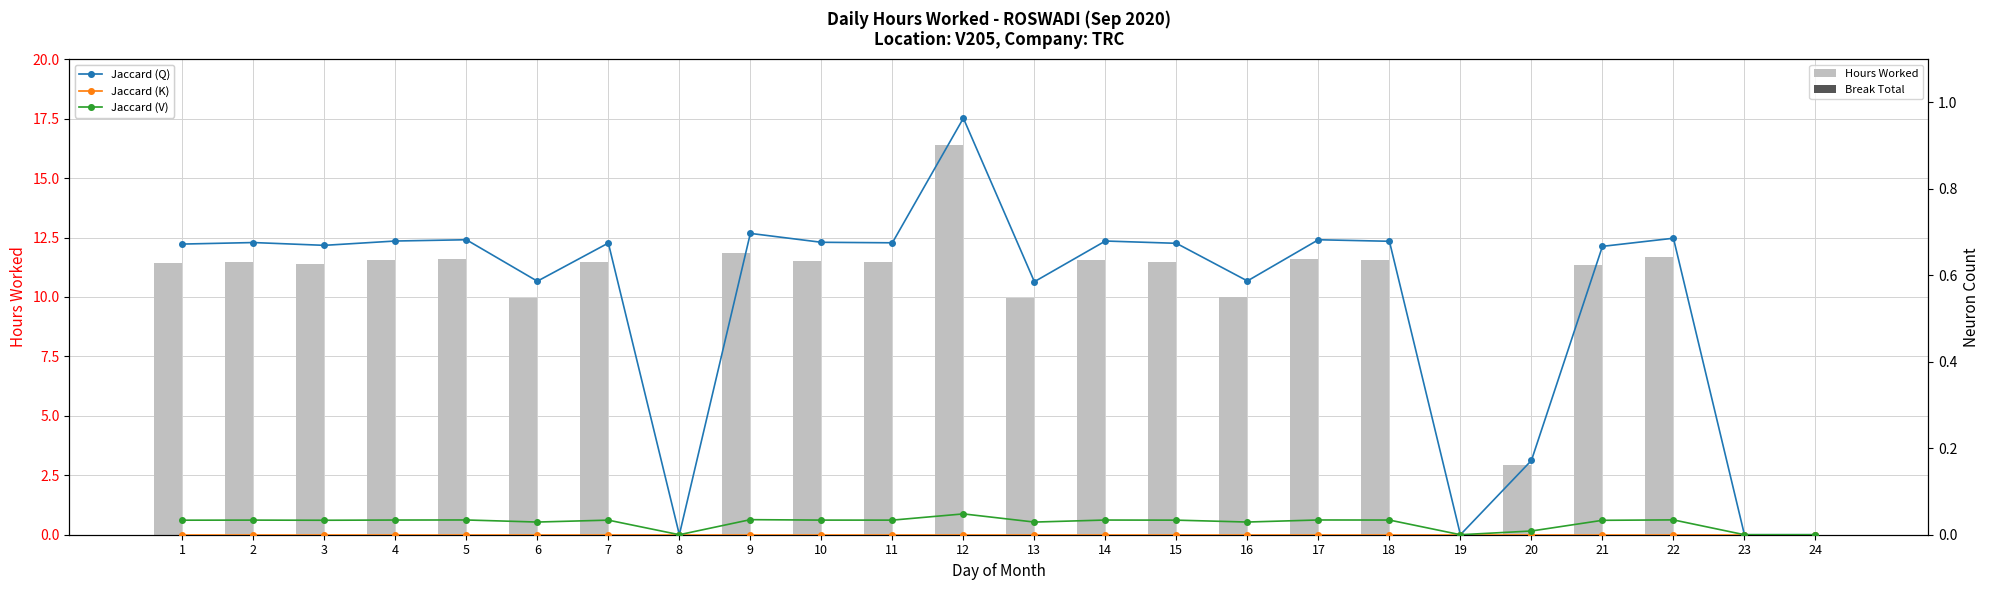

True or false: Hours Worked has a value of 11.7 at 22.

True